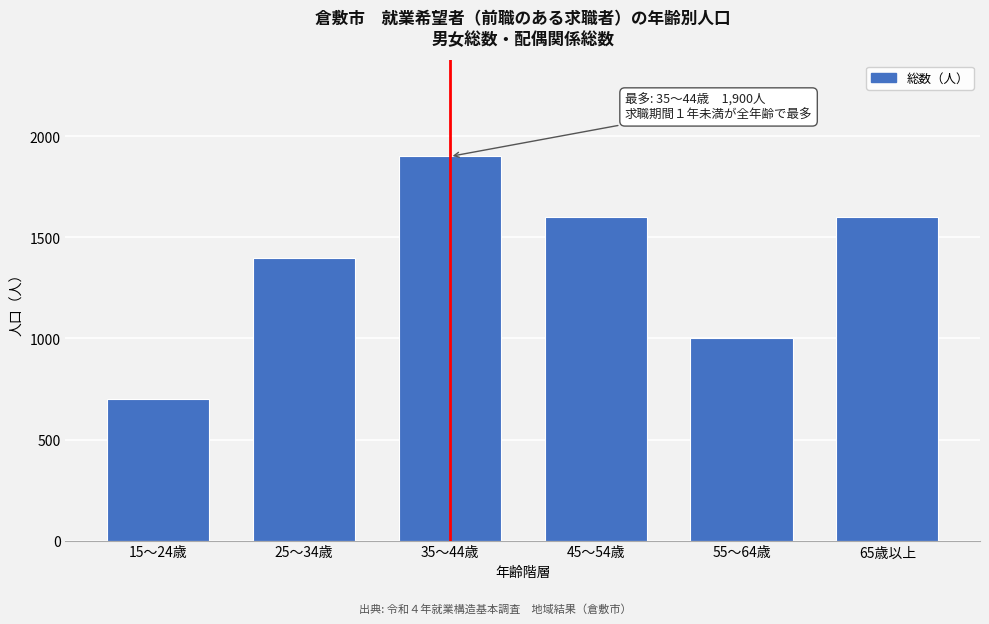

Reading left to right, extract all data points from this chart.

700	1400	1900	1600	1000	1600